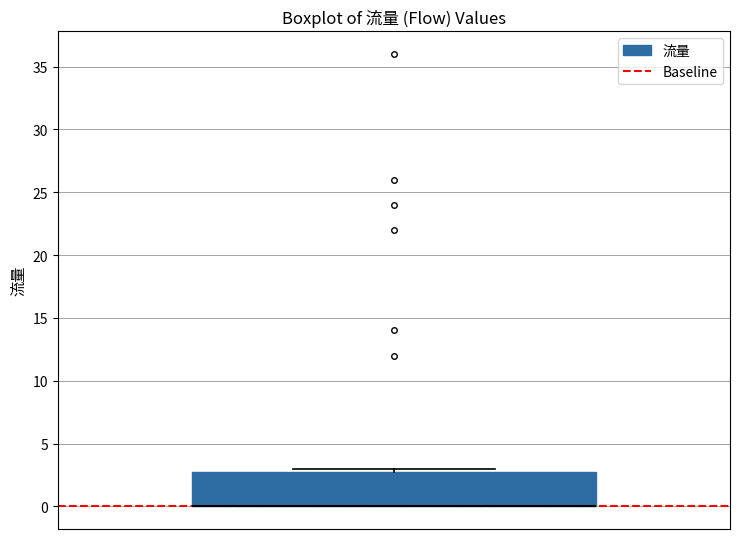

Read this box plot against the y-axis: the position of the median line, the range covered by the box, and the ends of both whiskers. The values are not printed on the chart, so give them approximately, as read against the axis.

median 0 (drawn on the box's lower edge), box 0 to 3, whiskers 0 to 3 (just above the box's upper edge)